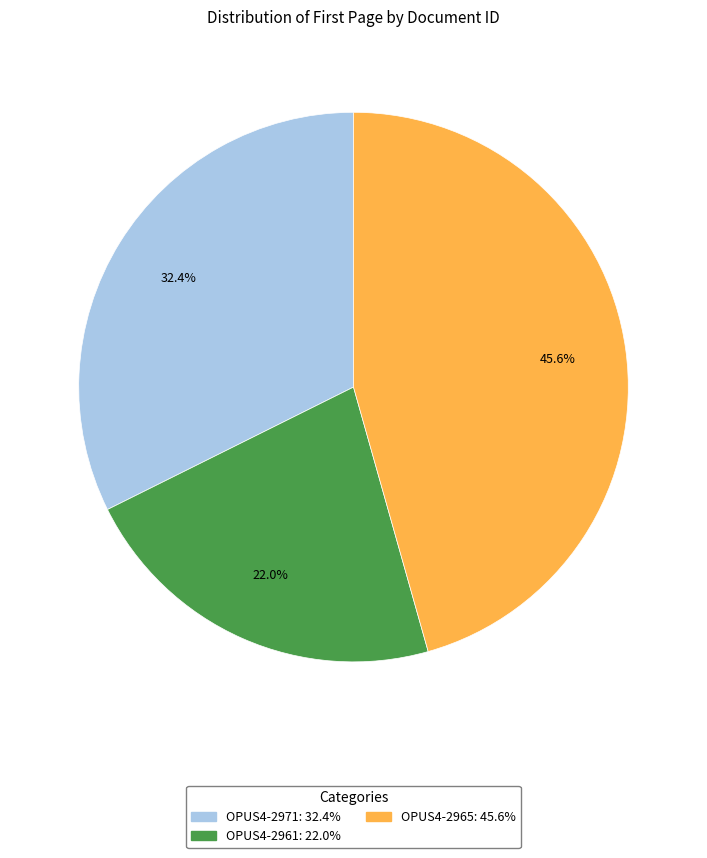

Which category has the biggest portion of the pie?

OPUS4-2965